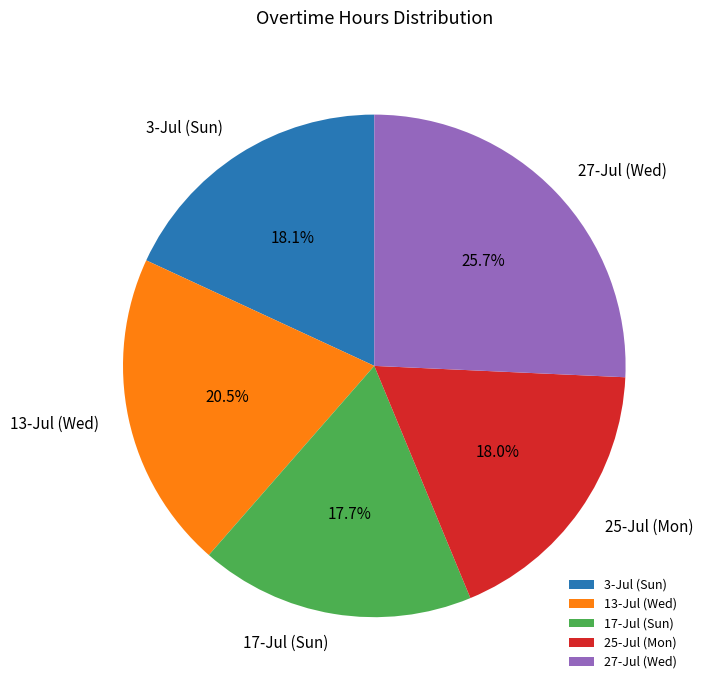

Combined, do 27-Jul (Wed) and 25-Jul (Mon) account for over 50%?

No